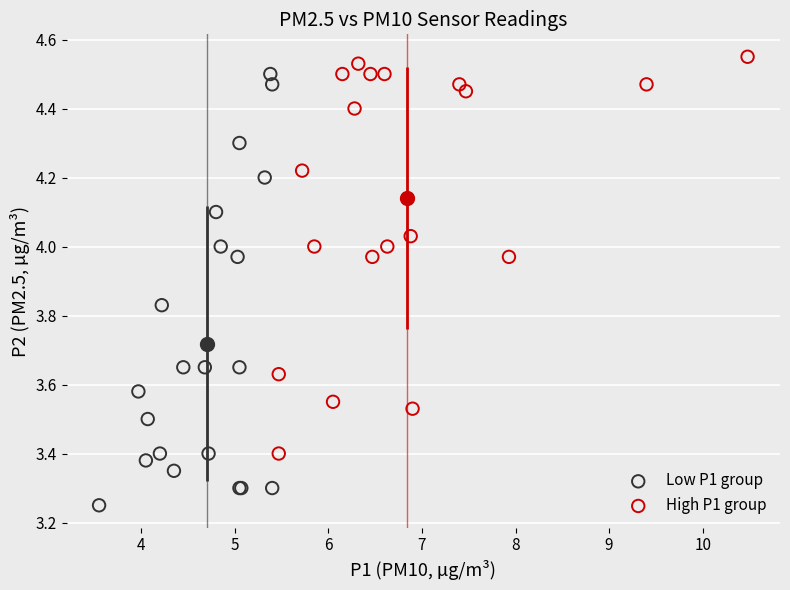

Which series has the largest Y range (max minus min)?

Low P1 group